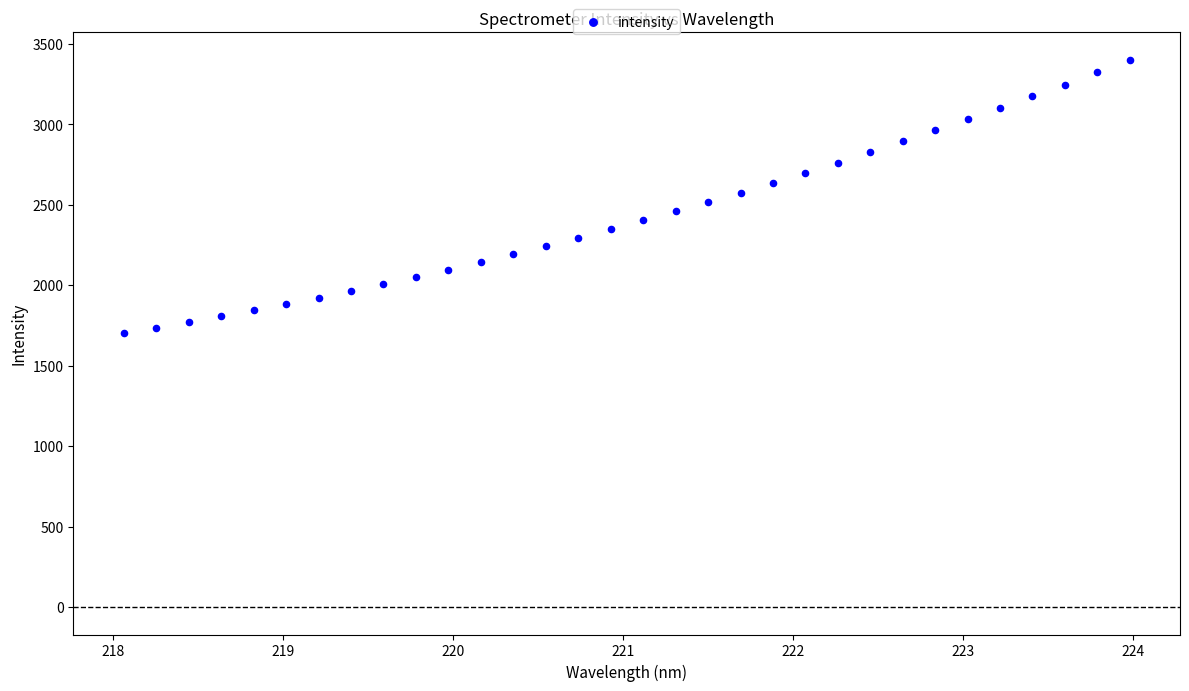

What is the range of X values (max minus min)?

5.9